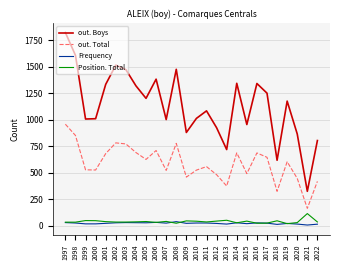

True or false: out. Boys and out. Total cross at least once.

False